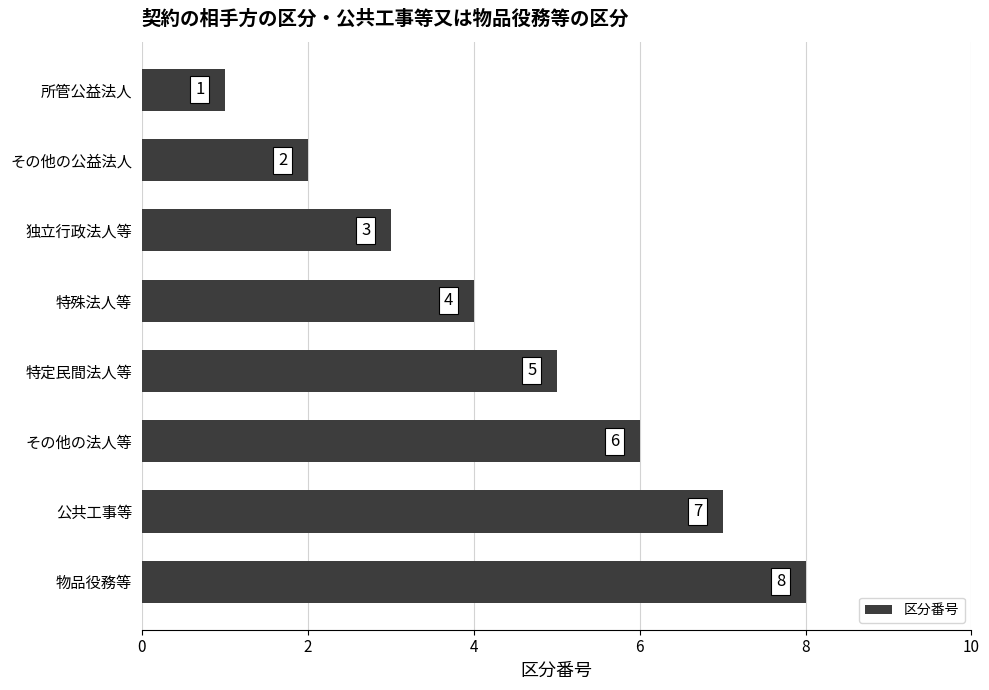

What is the difference between the second highest and second lowest values?

5